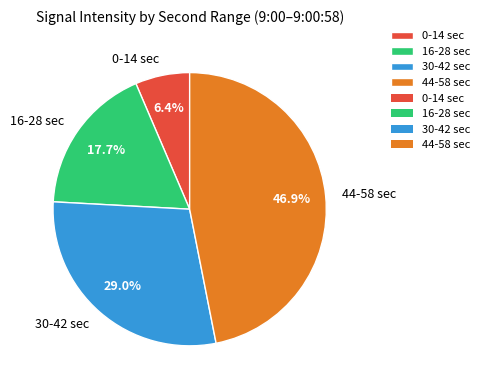

Rank the categories by value from highest to lowest.

44-58 sec, 30-42 sec, 16-28 sec, 0-14 sec